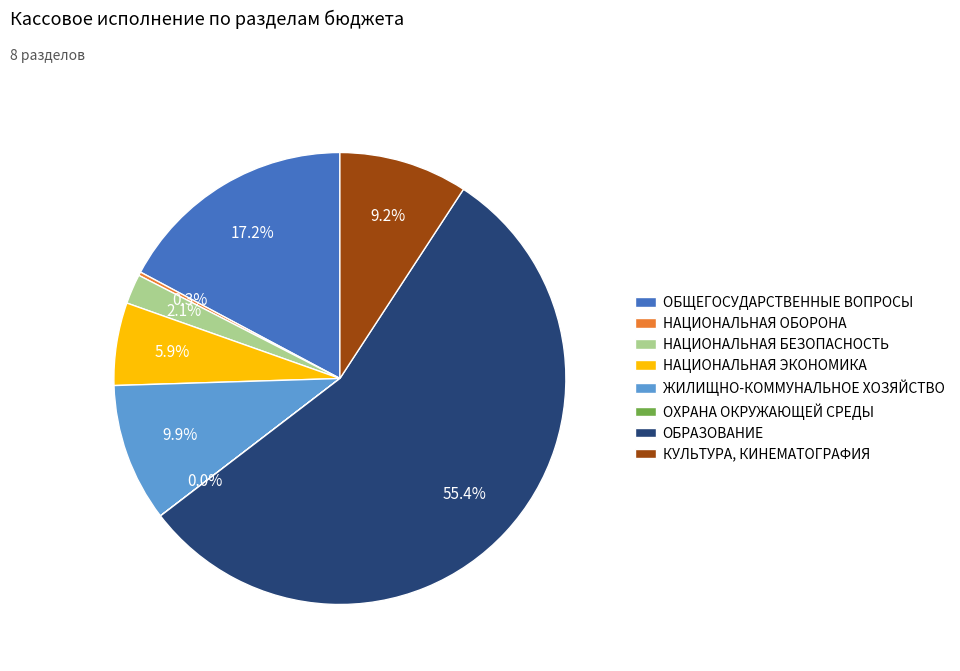

What is the largest slice in the pie chart?

ОБРАЗОВАНИЕ